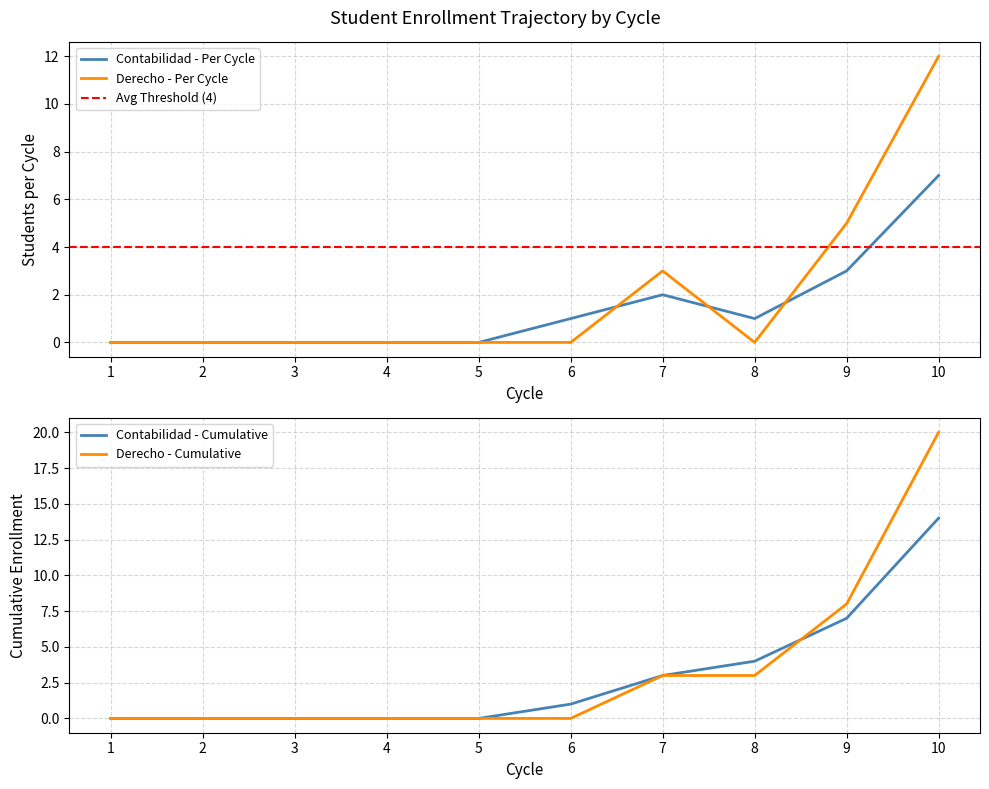

At which label is Derecho - Per Cycle closest to 6?

9